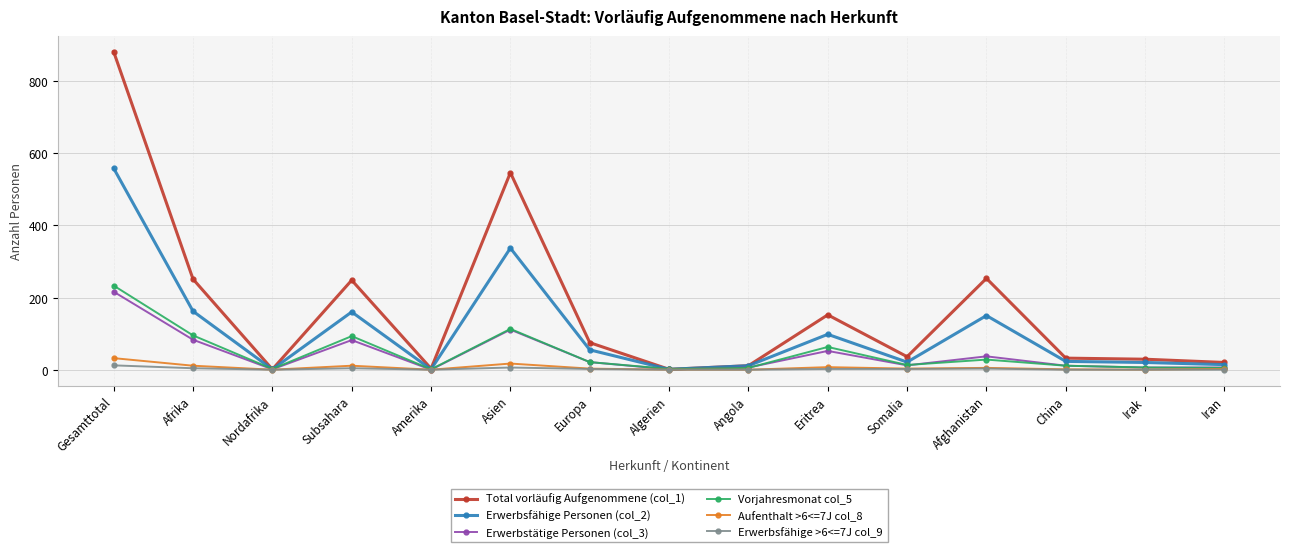

List the series in order of their peak value, lowest first.

Erwerbsfähige >6<=7J col_9, Aufenthalt >6<=7J col_8, Erwerbstätige Personen (col_3), Vorjahresmonat col_5, Erwerbsfähige Personen (col_2), Total vorläufig Aufgenommene (col_1)